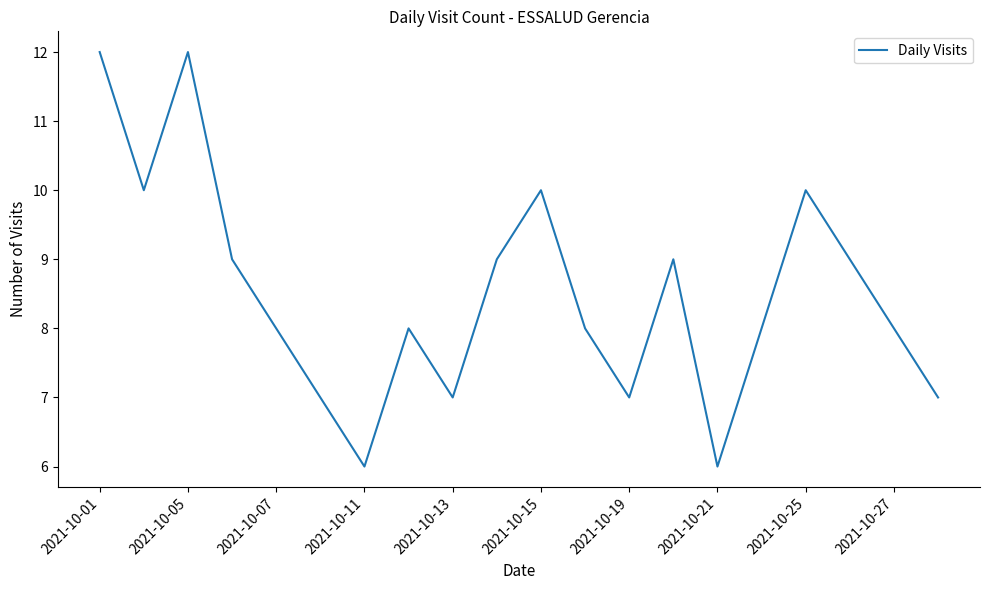

Does the chart display data point markers on the line(s)?

No